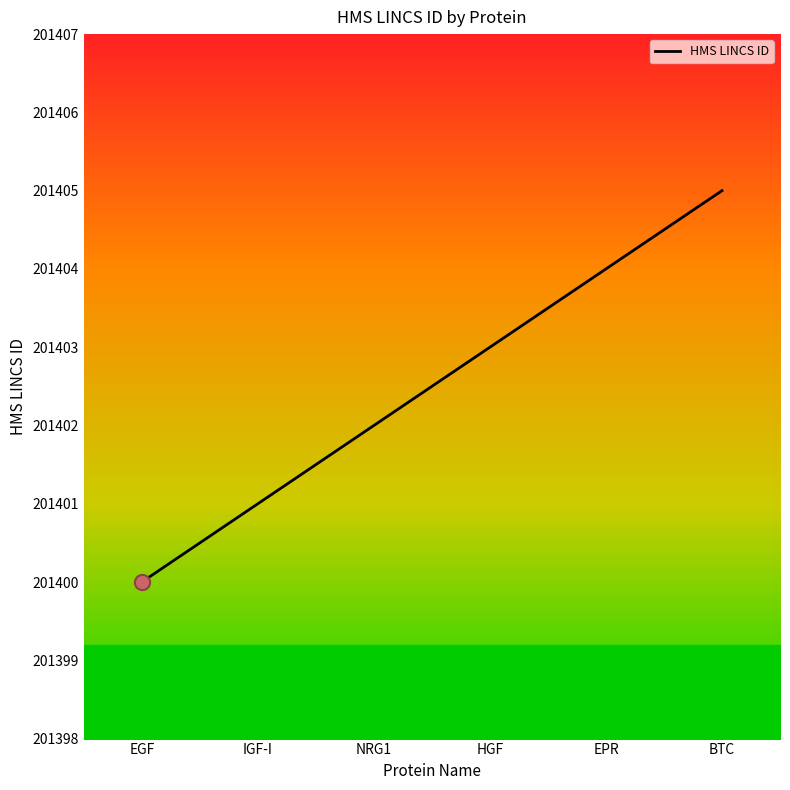

Which has a higher value, IGF-I or EPR?

EPR